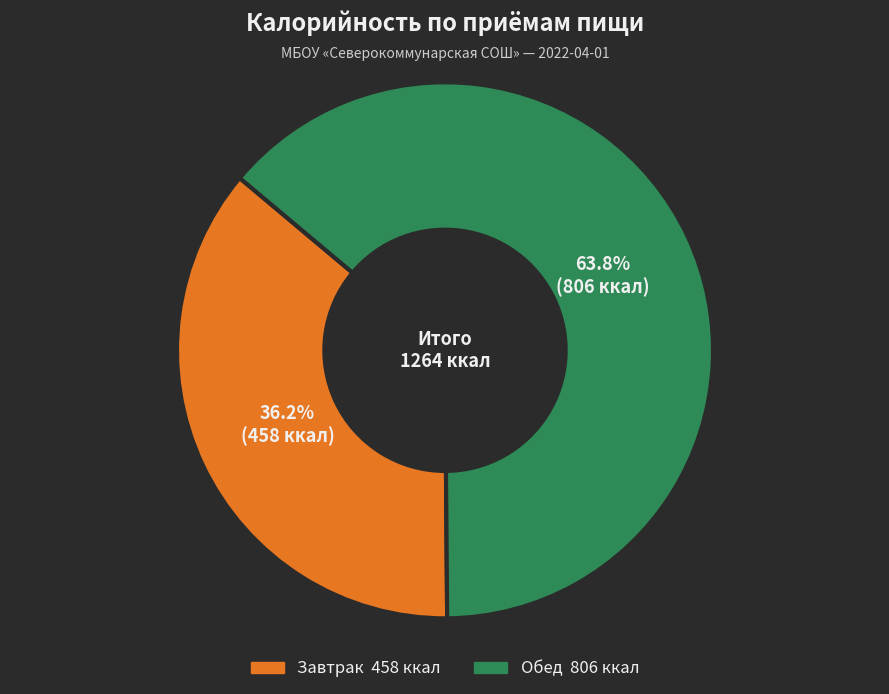

Count the number of slices in the pie.

2